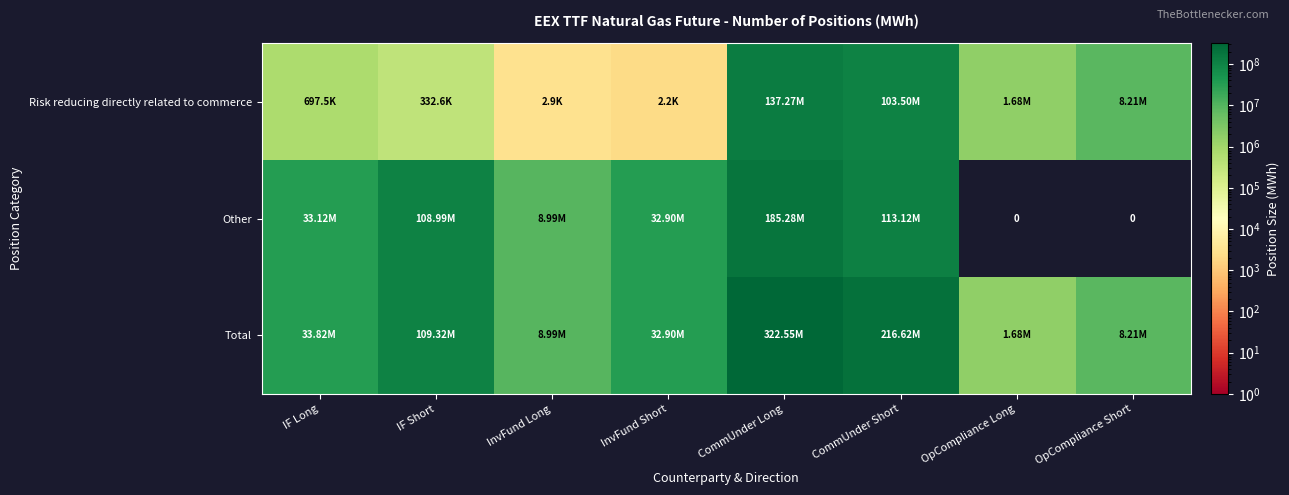

At which label does Total reach its peak?

CommUnder Long